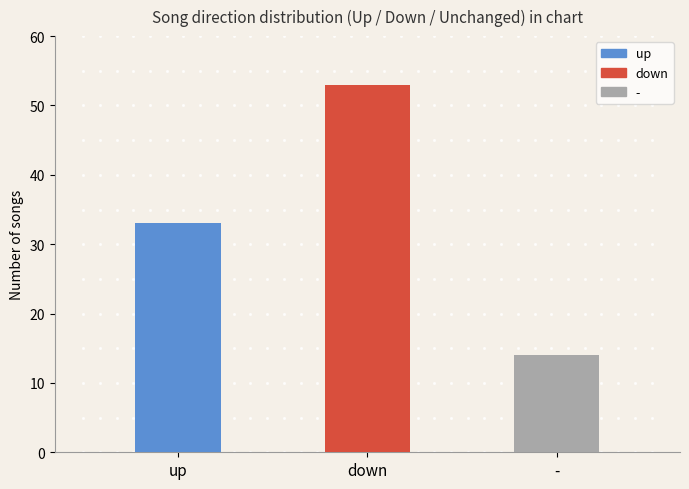

What is the change in value from up to down?

+20